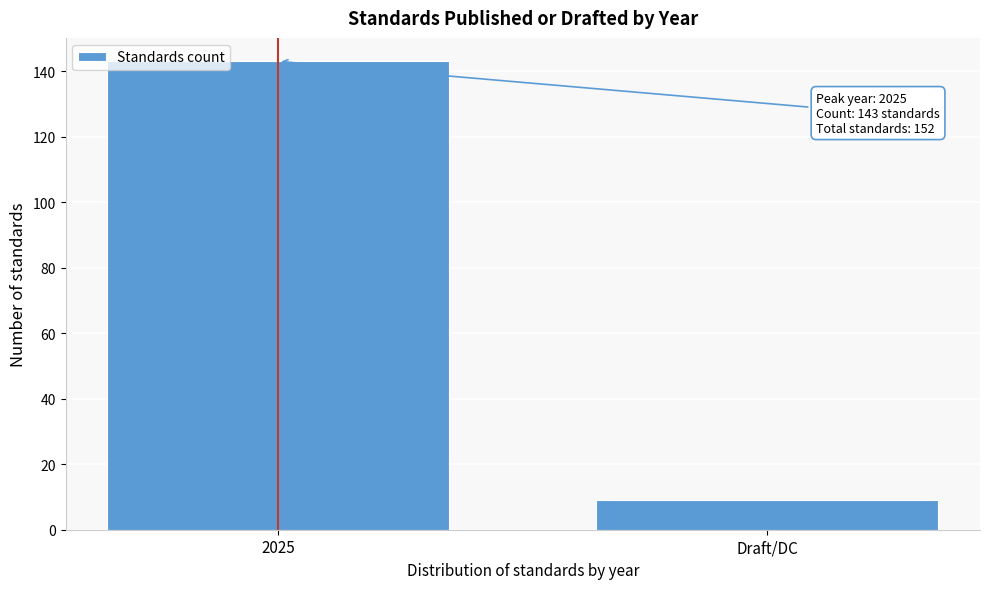

Reading left to right, list all the values displayed in this chart.

2025=143	Draft/DC=9